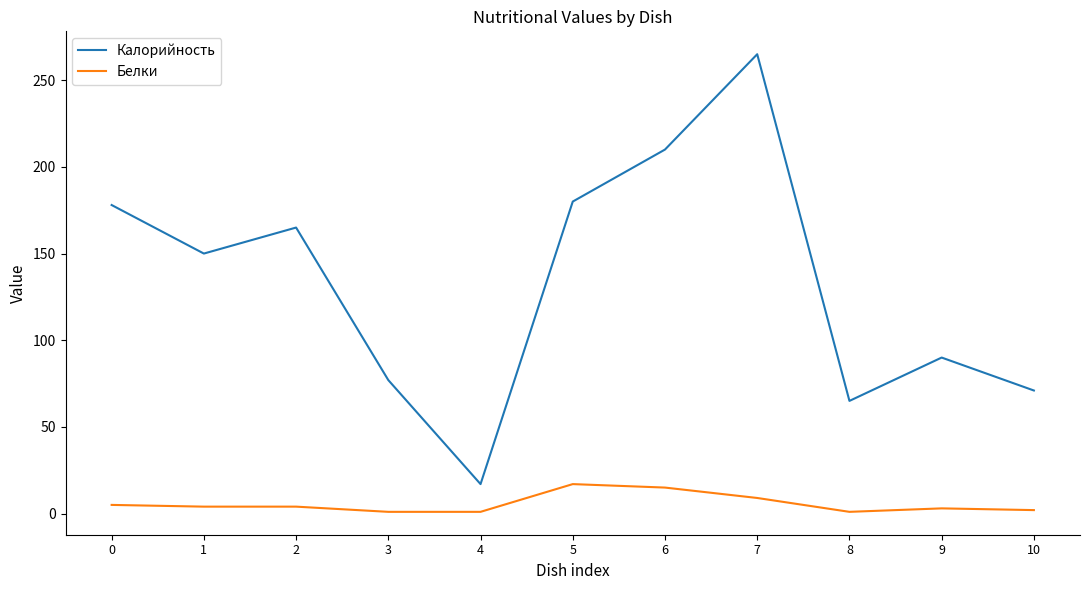

Is it true that Калорийность equals 21 at 9?

False